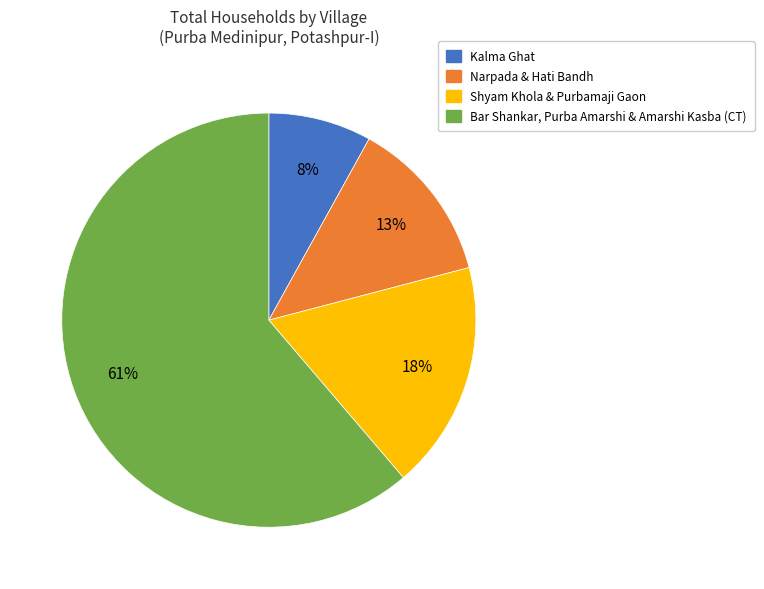

To the nearest percent, what is the average slice percentage?

25%